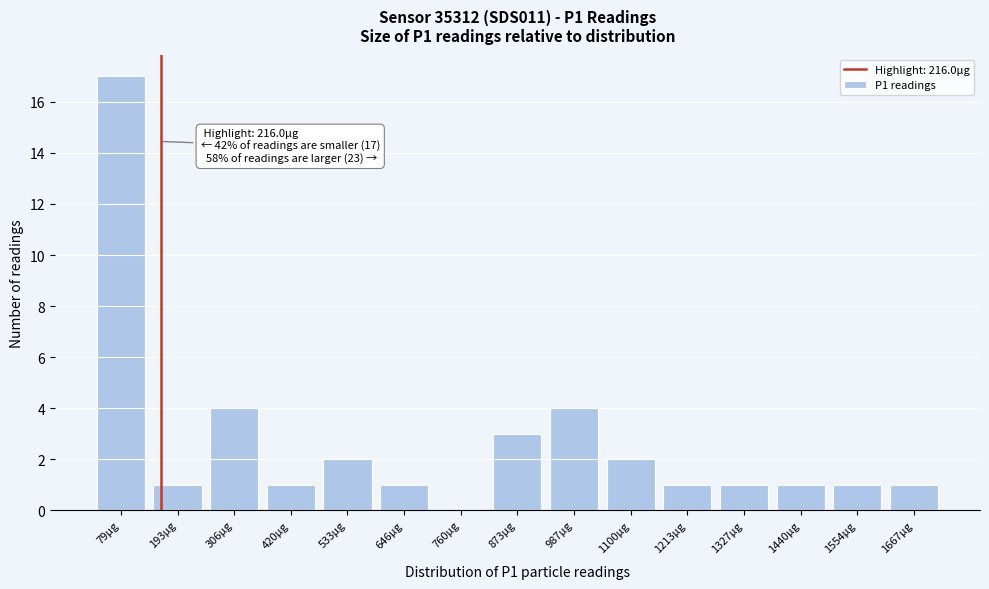

Reading left to right, extract all data points from this chart.

79µg=17	193µg=1	306µg=4	420µg=1	533µg=2	646µg=1	760µg=0	873µg=3	987µg=4	1100µg=2	1213µg=1	1327µg=1	1440µg=1	1554µg=1	1667µg=1